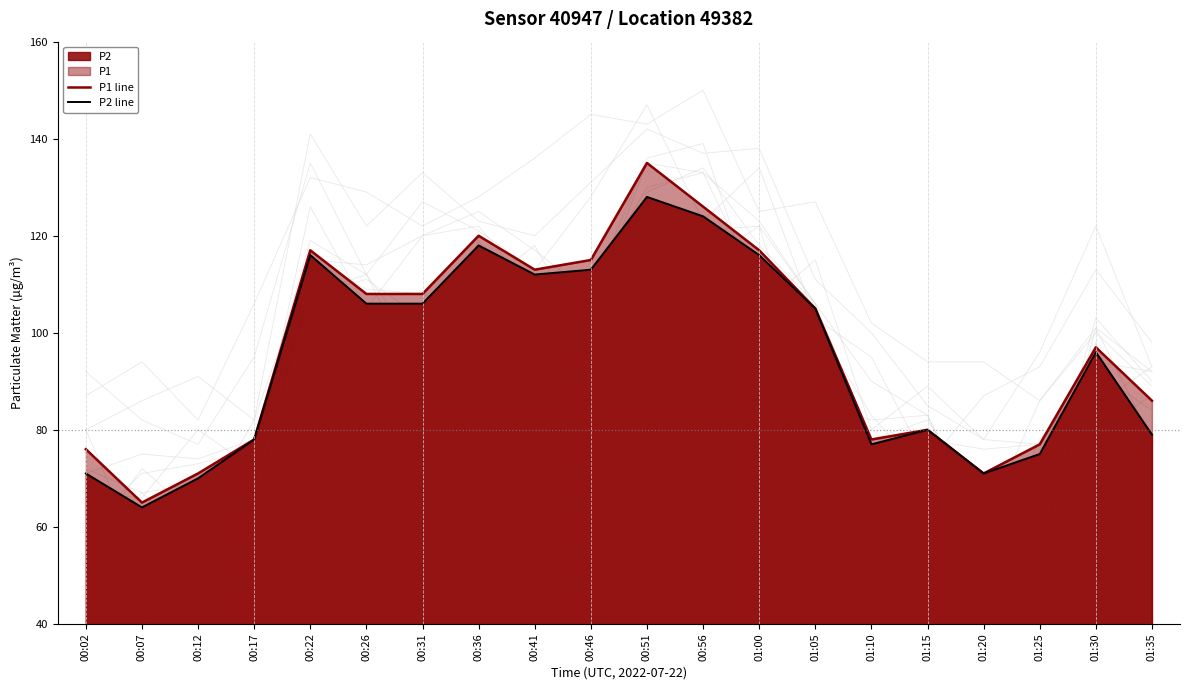

Reading left to right, extract all data points from this chart.

P1 line: 76	65	71	78	117	108	108	120	113	115	135	126	117	105	78	80	71	77	97	86
P2 line: 71	64	70	78	116	106	106	118	112	113	128	124	116	105	77	80	71	75	96	79